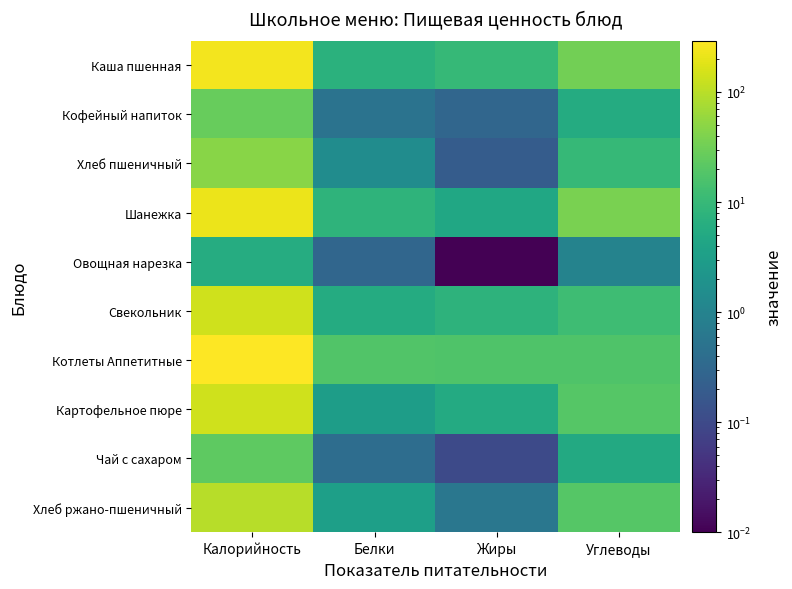

Reading left to right, extract all data points from this chart.

Каша пшенная: Калорийность=245.5	Белки=7.1	Жиры=9.7	Углеводы=32.3
Кофейный напиток: Калорийность=26.7	Белки=0.5	Жиры=0.3	Углеводы=5.6
Хлеб пшеничный: Калорийность=46.9	Белки=1.5	Жиры=0.2	Углеводы=9.8
Шанежка: Калорийность=220.8	Белки=8.0	Жиры=4.5	Углеводы=37.1
Овощная нарезка: Калорийность=5.8	Белки=0.3	Жиры=0.0	Углеводы=1.0
Свекольник: Калорийность=141.7	Белки=5.7	Жиры=7.8	Углеводы=12.1
Котлеты Аппетитные: Калорийность=293.0	Белки=17.7	Жиры=17.0	Углеводы=17.2
Картофельное пюре: Калорийность=139.4	Белки=3.1	Жиры=5.3	Углеводы=19.8
Чай с сахаром: Калорийность=23.3	Белки=0.4	Жиры=0.1	Углеводы=5.2
Хлеб ржано-пшеничный: Калорийность=97.8	Белки=3.3	Жиры=0.6	Углеводы=19.8